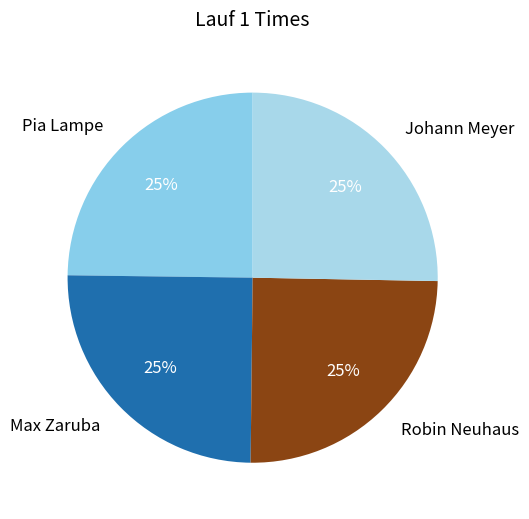

Approximately how many times larger is the value at Johann Meyer compared to Max Zaruba?

1.0